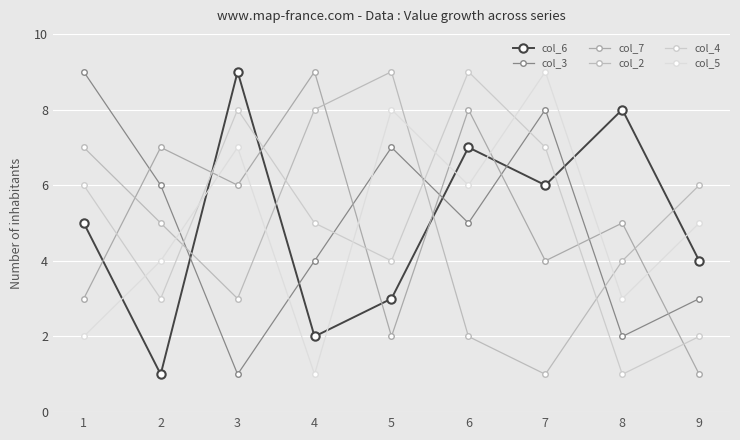

How many times do col_3 and col_2 cross each other?

3